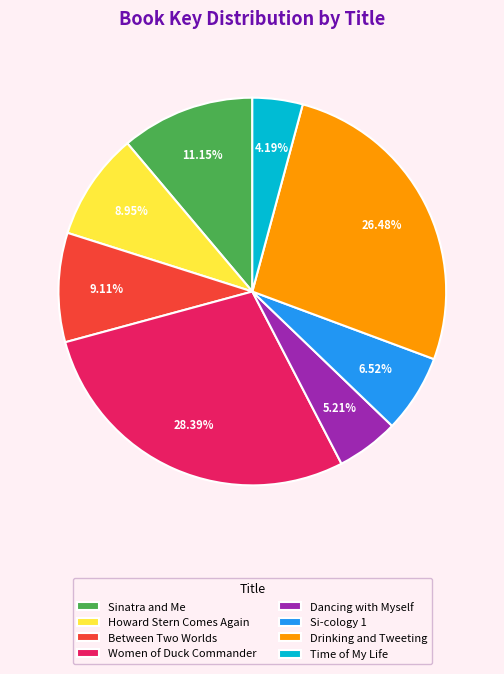

How much of the chart is everything except Time of My Life?

95.8%